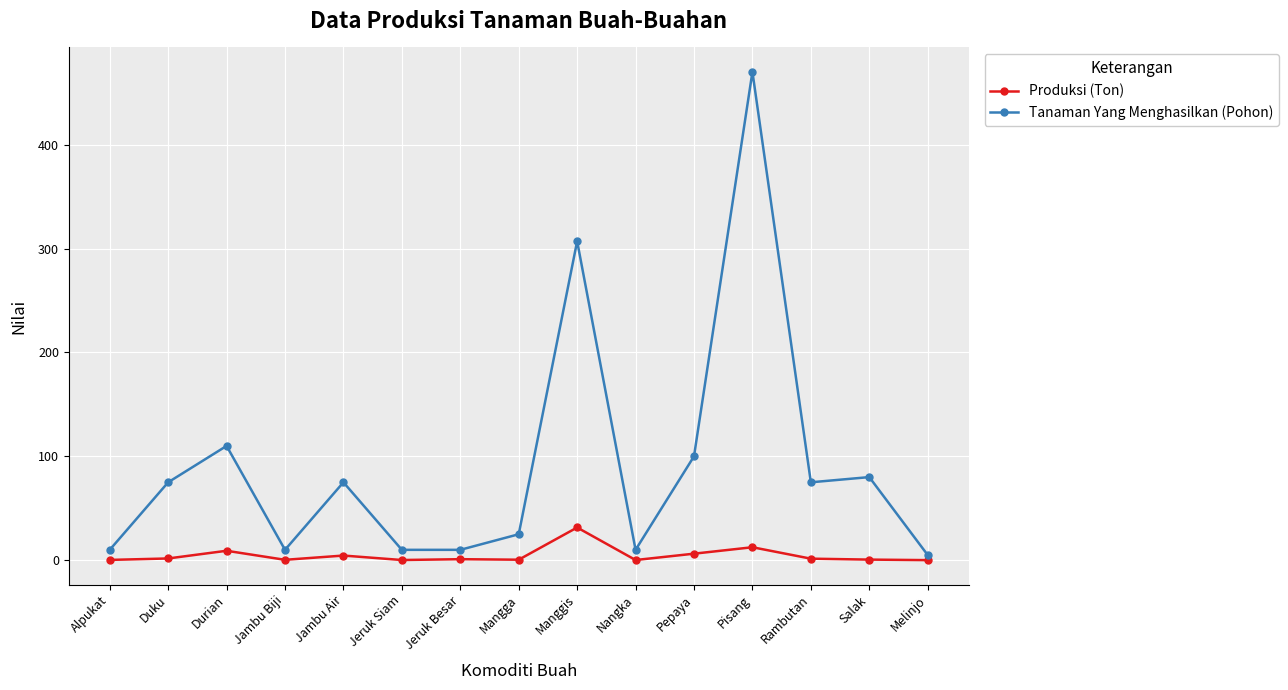

What is the difference between the second highest and minimum values in the Tanaman Yang Menghasilkan (Pohon) series?

302.0